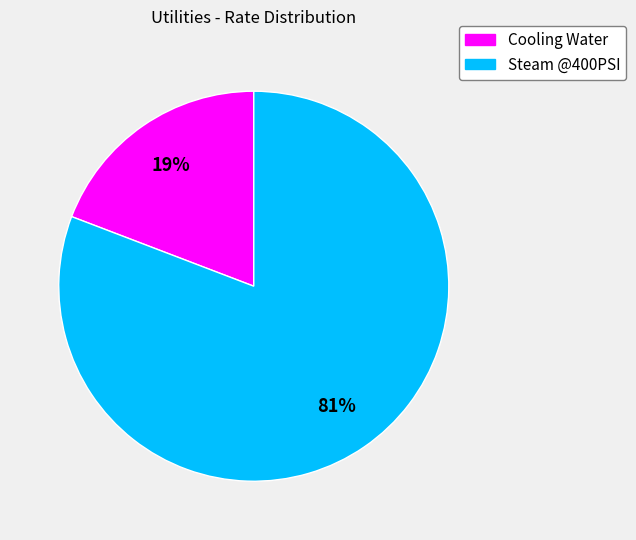

Which has a higher value, Cooling Water or Steam @400PSI?

Steam @400PSI